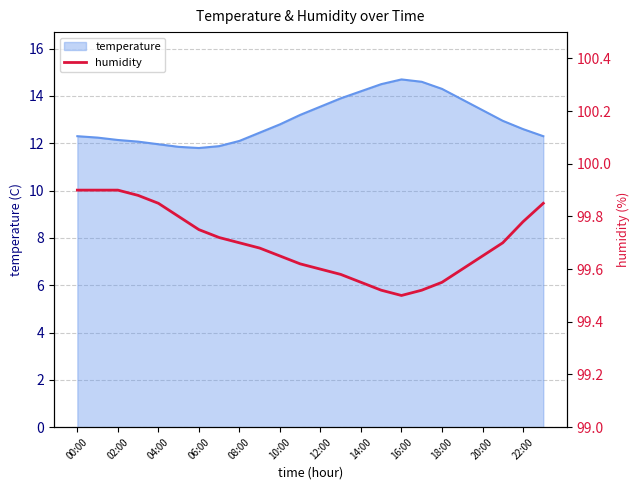

The temperature series shows 7.6 at 22:00. True or false?

False